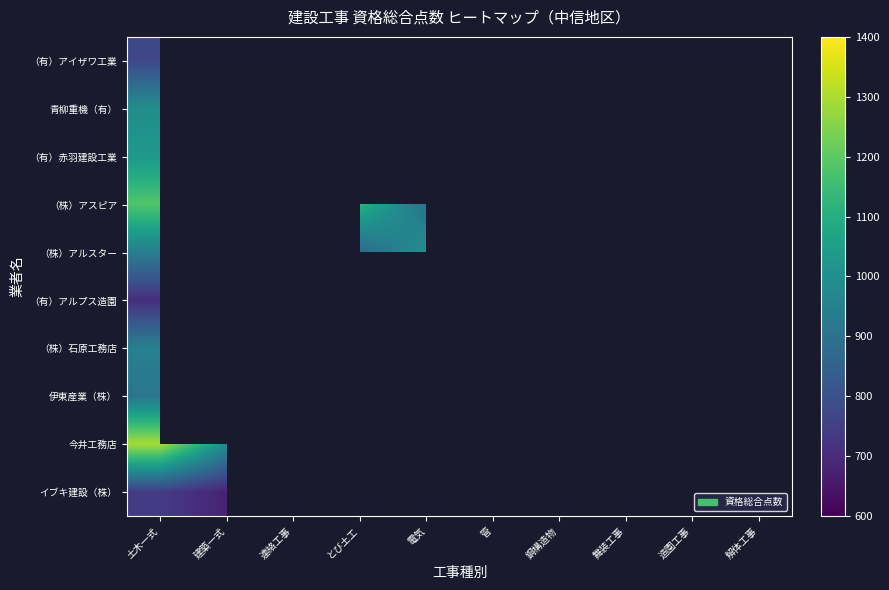

What is the minimum value shown in the chart?

663.0